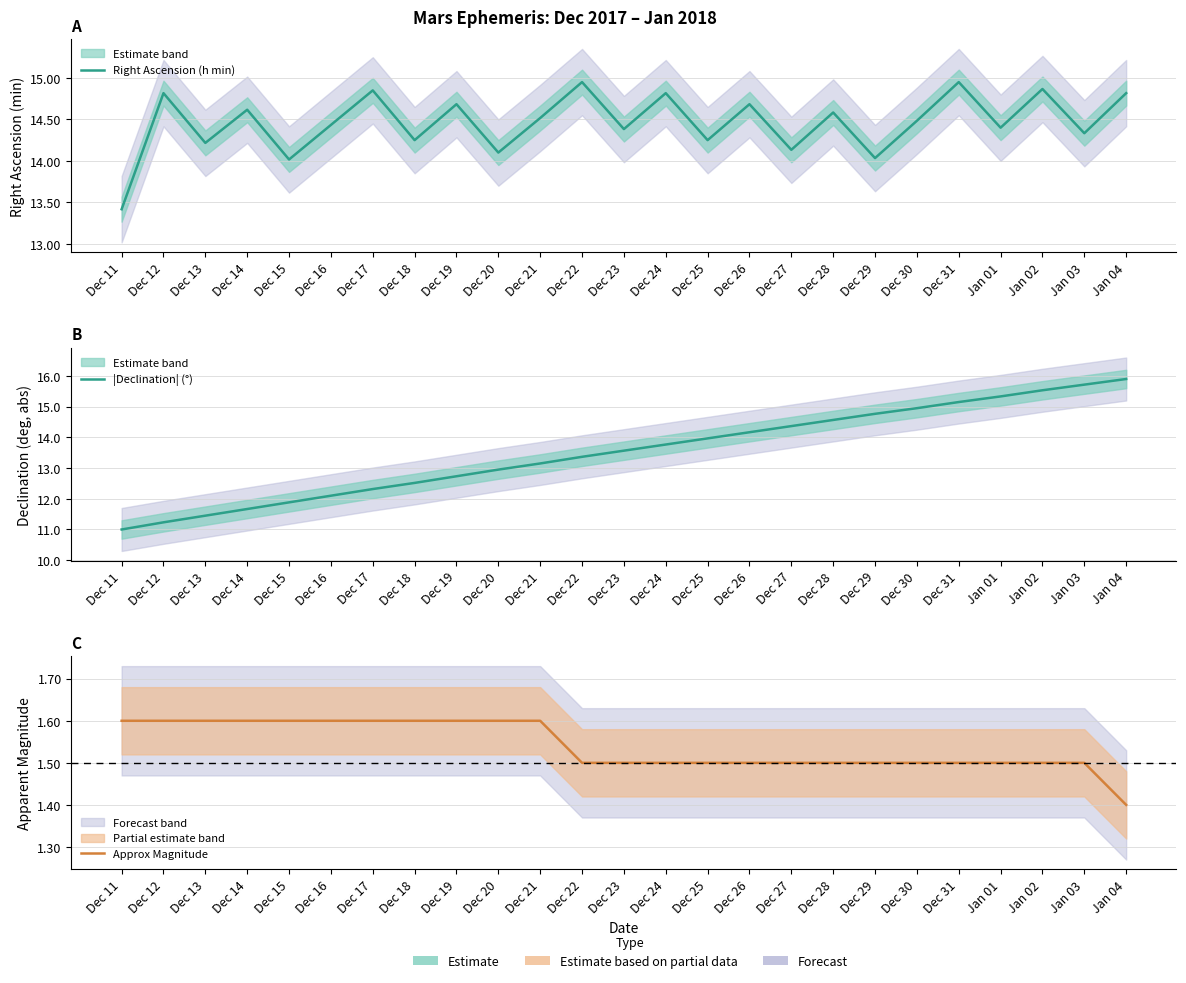

Rank the series at Dec 19 from highest to lowest value.

Right Ascension (h min), |Declination| (°), Approx Magnitude